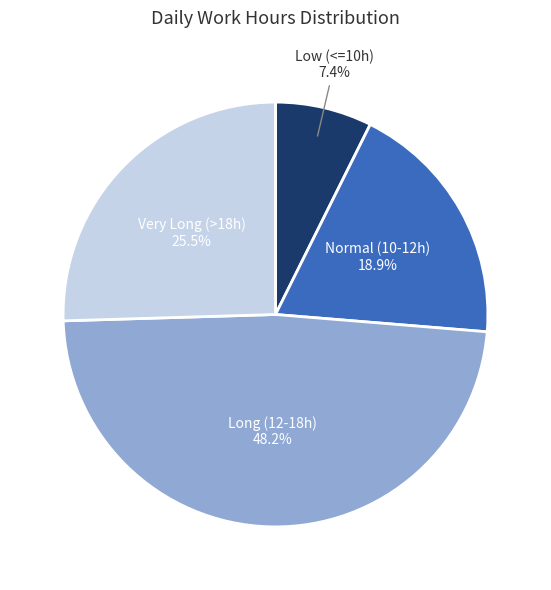

Does any single category account for the majority?

No